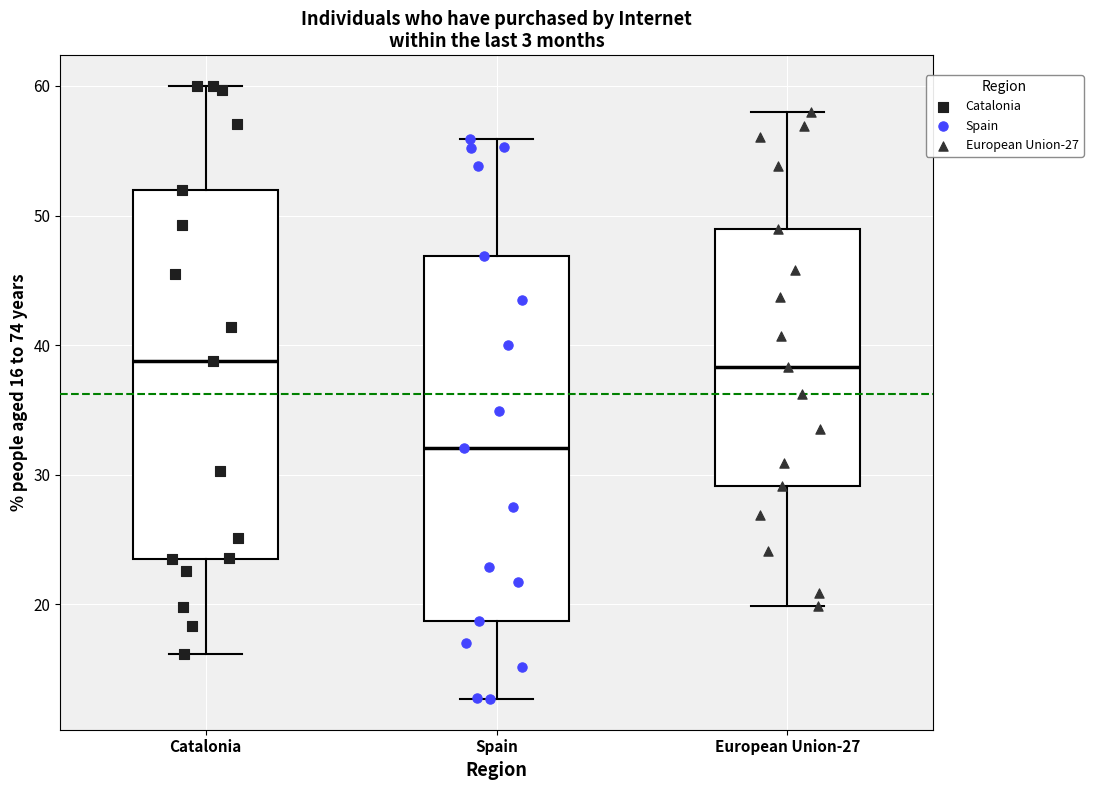

Reading left to right, transcribe this box plot: for each box, give where its median line is, the range the box spans, and where its two whiskers end, as read against the y-axis. The values are not printed on the chart, so give them approximately, as read against the axis.

Catalonia: median 39, box 24 to 52, whiskers 16 to 60
Spain: median 32, box 19 to 47, whiskers 13 to 56
European Union-27: median 38, box 29 to 49, whiskers 20 to 58